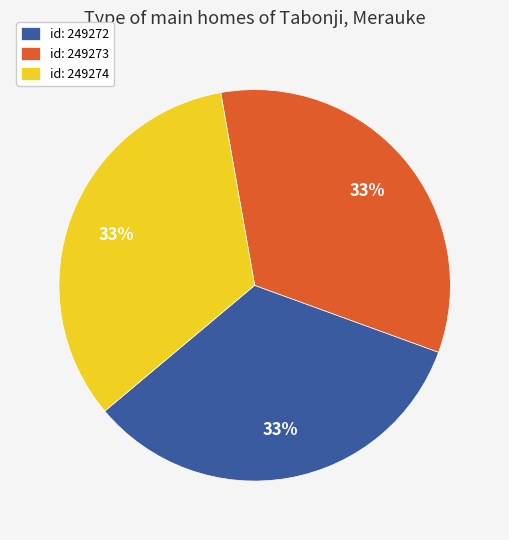

Count the number of slices in the pie.

3